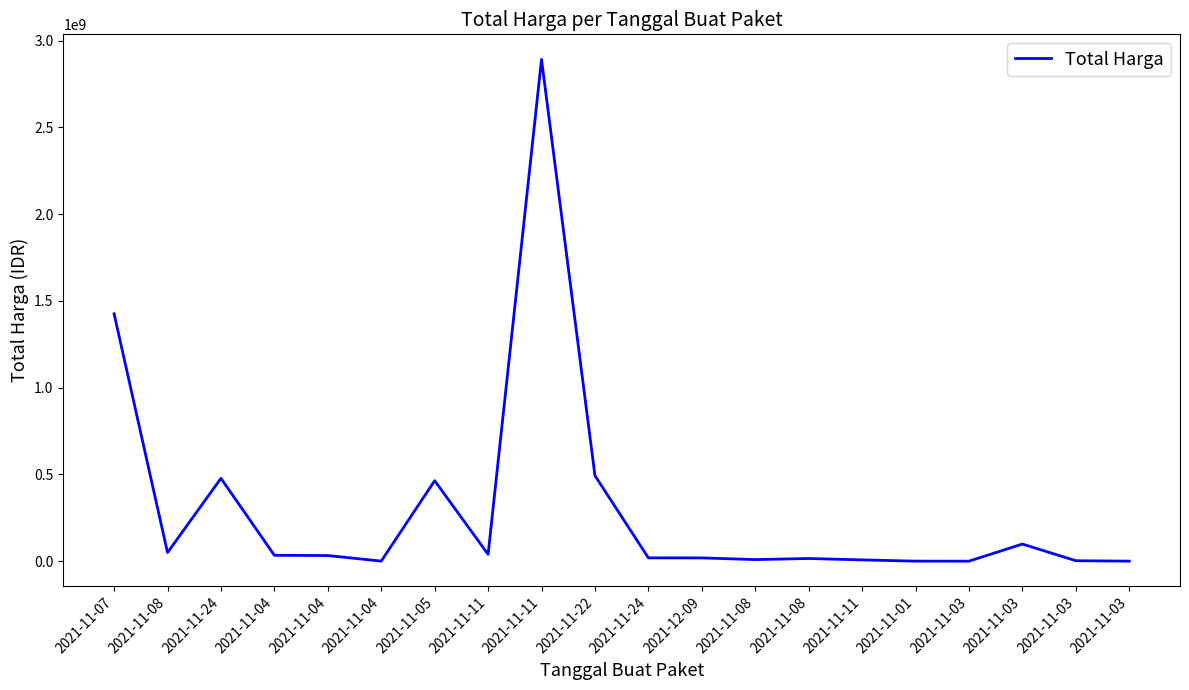

The value at 2021-11-03 is 78000. True or false?

True